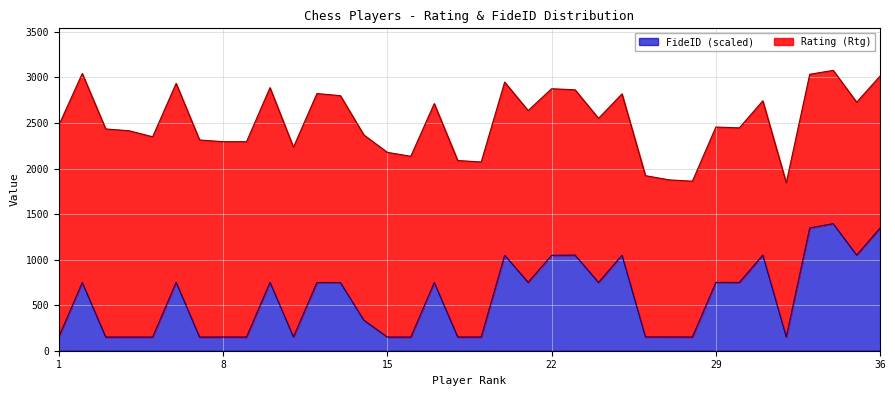

List the labels in order of value, smallest first.

7, 16, 4, 5, 3, 15, 9, 19, 8, 18, 28, 1, 27, 26, 11, 32, 14, 2, 17, 13, 12, 30, 24, 29, 6, 10, 21, 22, 20, 25, 31, 23, 35, 36, 33, 34